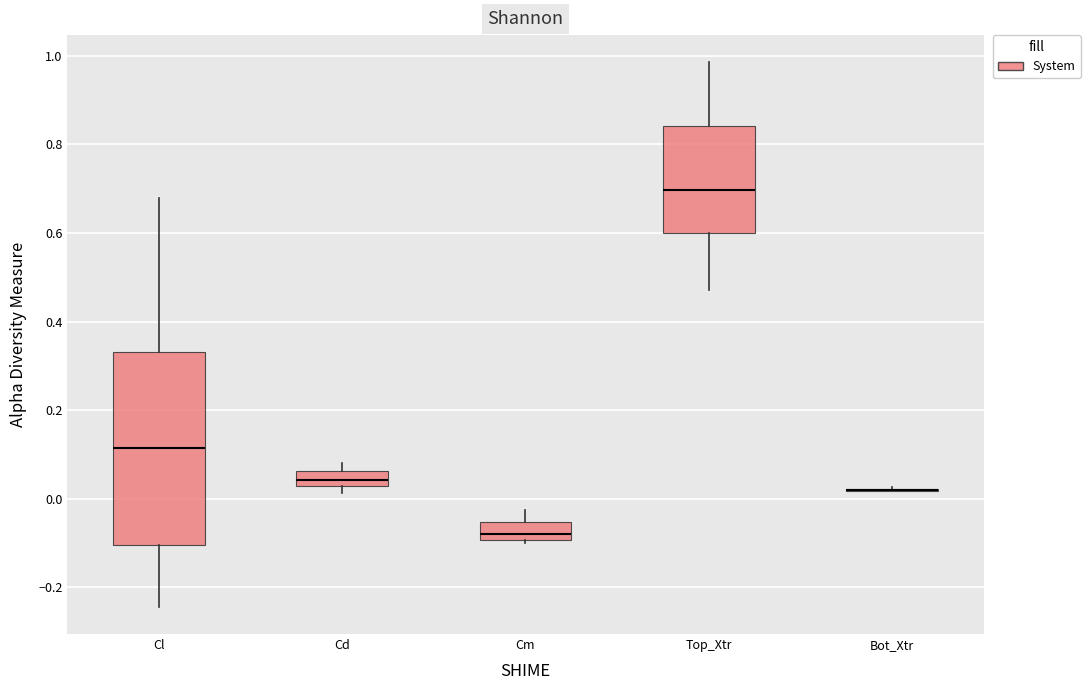

Reading left to right, transcribe this box plot: for each box, give where its median line is, the range the box spans, and where its two whiskers end, as read against the y-axis. The values are not printed on the chart, so give them approximately, as read against the axis.

Cl: median 0.12, box -0.10 to 0.34, whiskers -0.24 to 0.68
Cd: median 0.04, box 0.02 to 0.06, whiskers 0.02 (just below the box's lower edge) to 0.08
Cm: median -0.08, box -0.10 to -0.06, whiskers -0.10 (just below the box's lower edge) to -0.02
Top_Xtr: median 0.70, box 0.60 to 0.84, whiskers 0.48 to 0.98
Bot_Xtr: box collapsed to a line at 0.02, whiskers 0.02 to 0.02